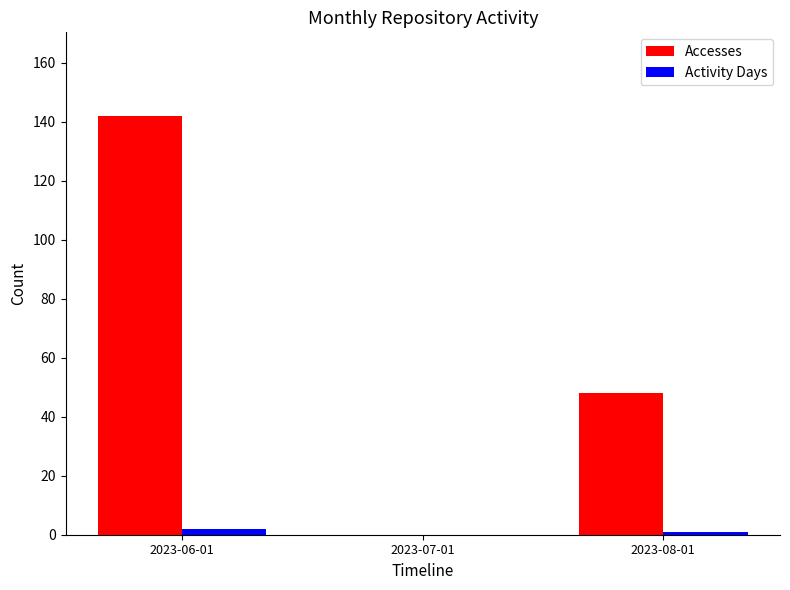

Which series changed the most between 2023-06-01 and 2023-07-01?

Accesses